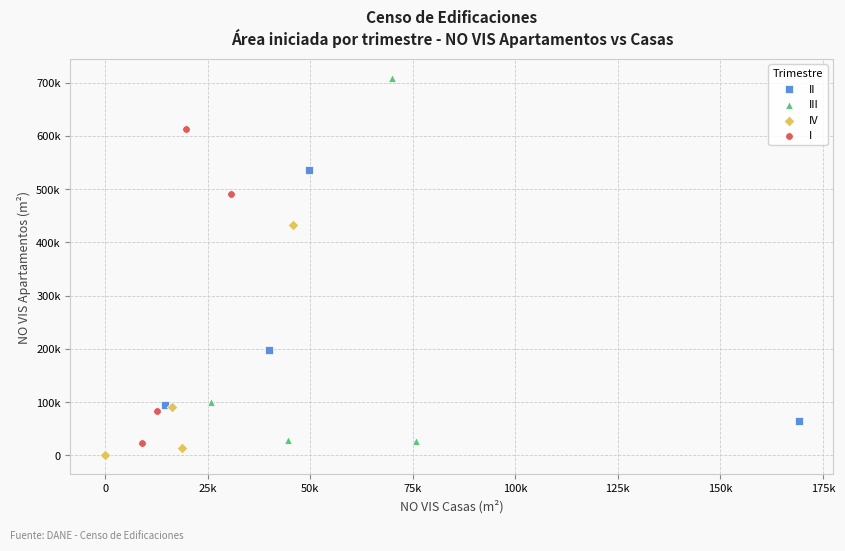

Which series reaches the minimum Y coordinate?

IV